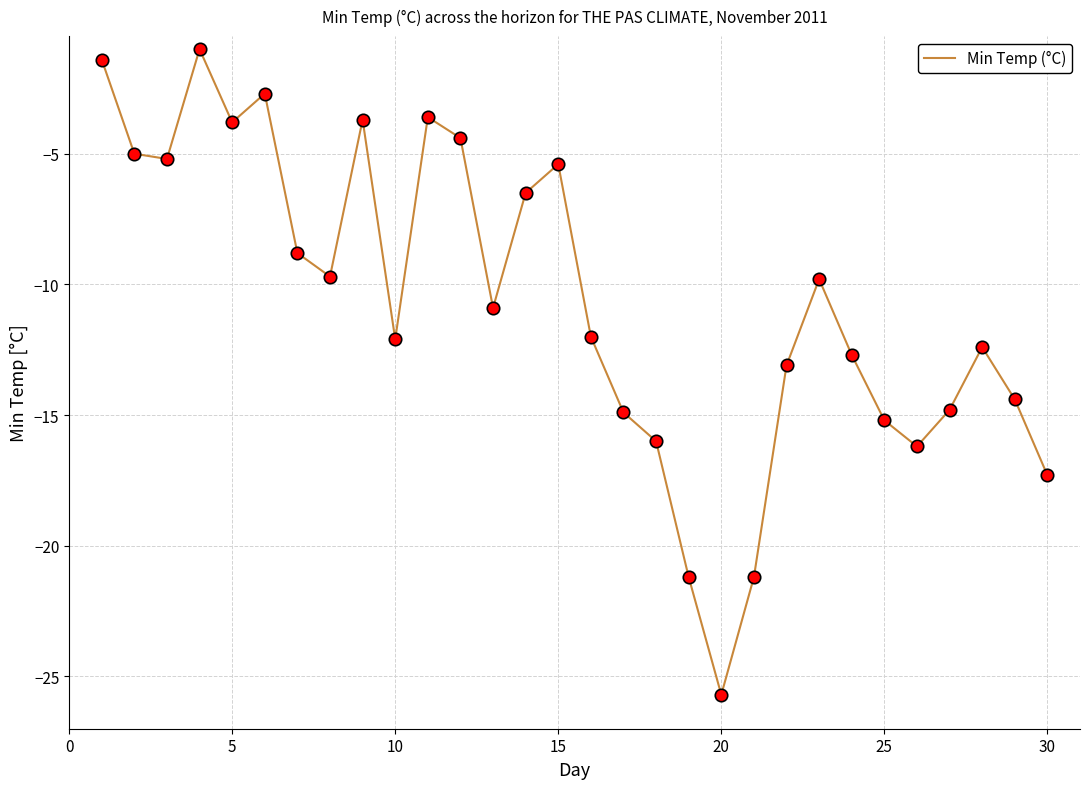

What is the smallest value displayed?

-25.7